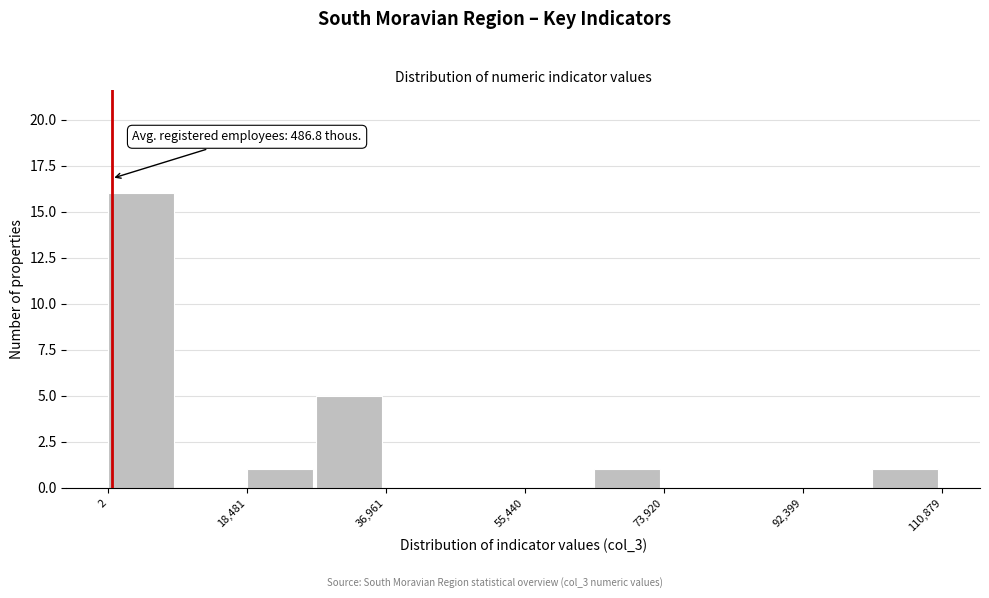

Over which range of the x-axis is the bar tallest?

0 to 10000